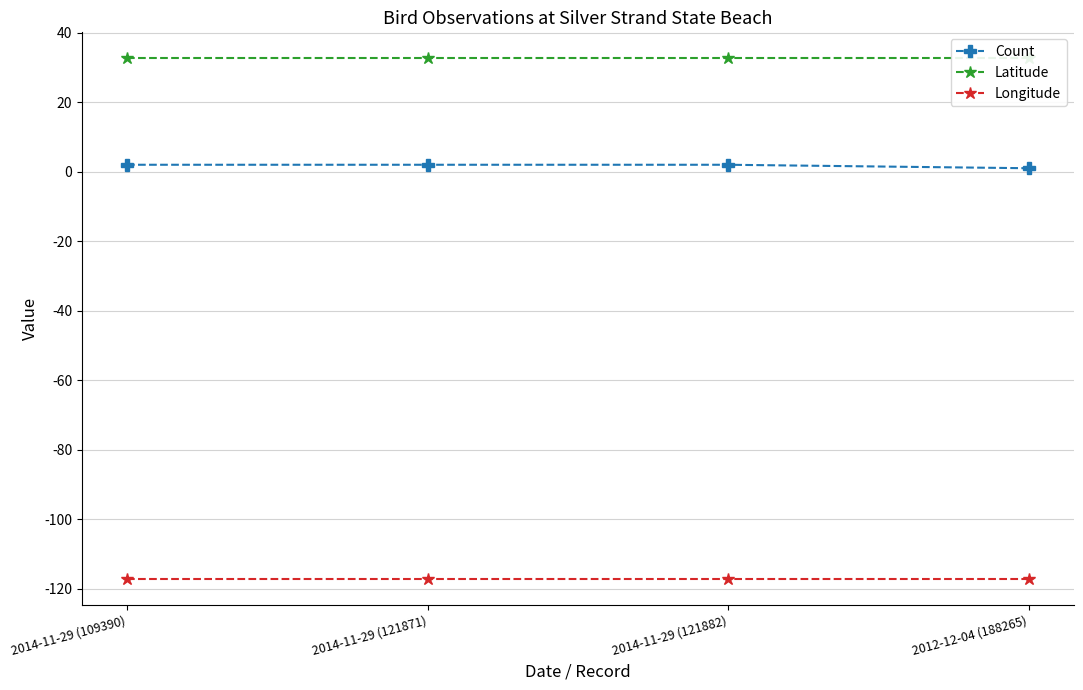

True or false: Count has more than 2 interior local peaks.

False